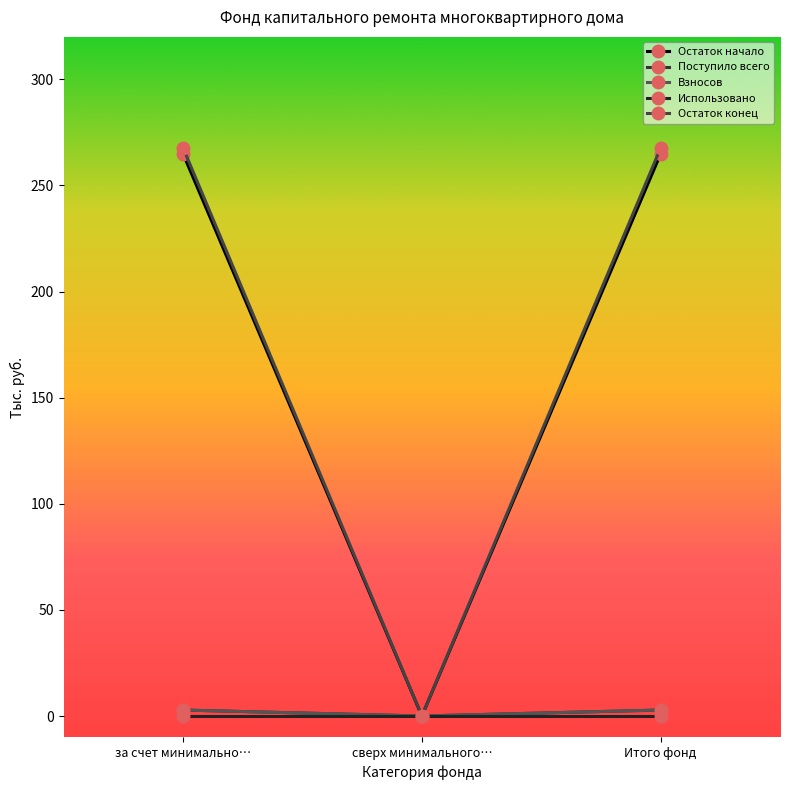

List the series in order of their peak value, highest first.

Остаток конец, Остаток начало, Поступило всего, Взносов, Использовано